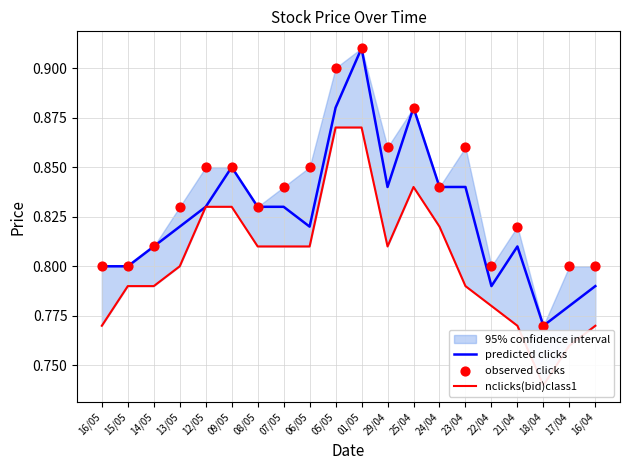

Which series has the largest total across all categories?

observed clicks